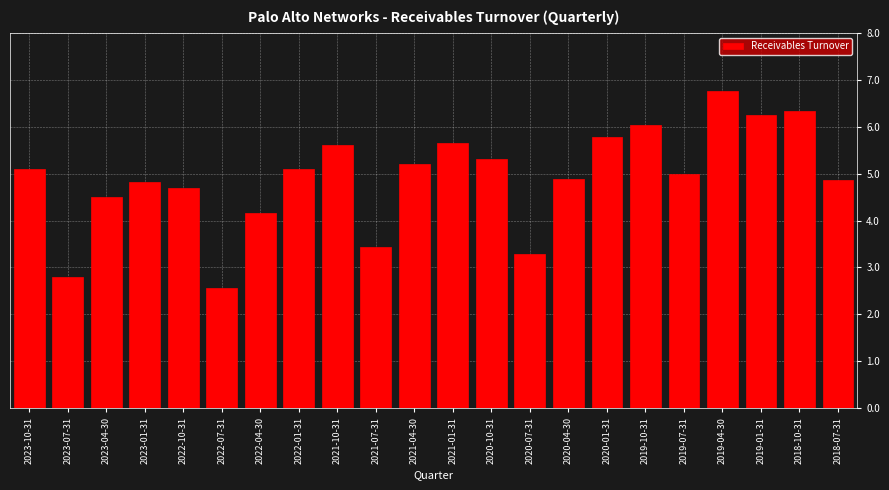

What is the value of the 13th bar from the left?

5.3